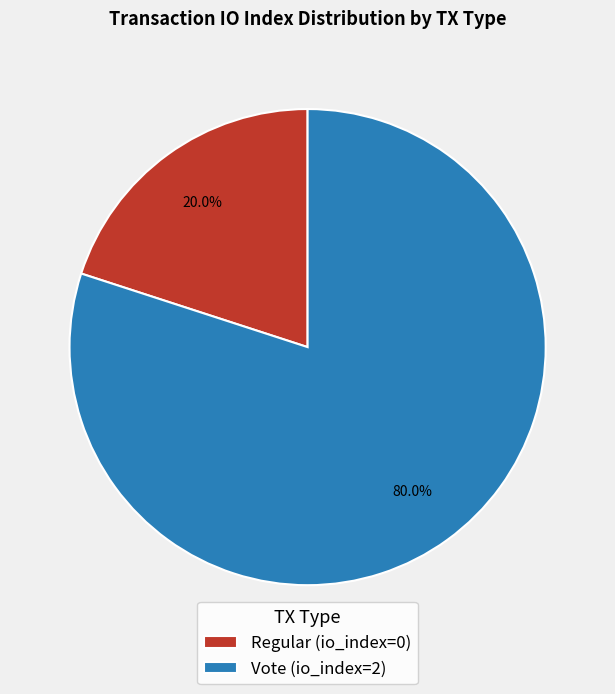

What percentage do Regular (io_index=0) and Vote (io_index=2) together represent?

100.0%